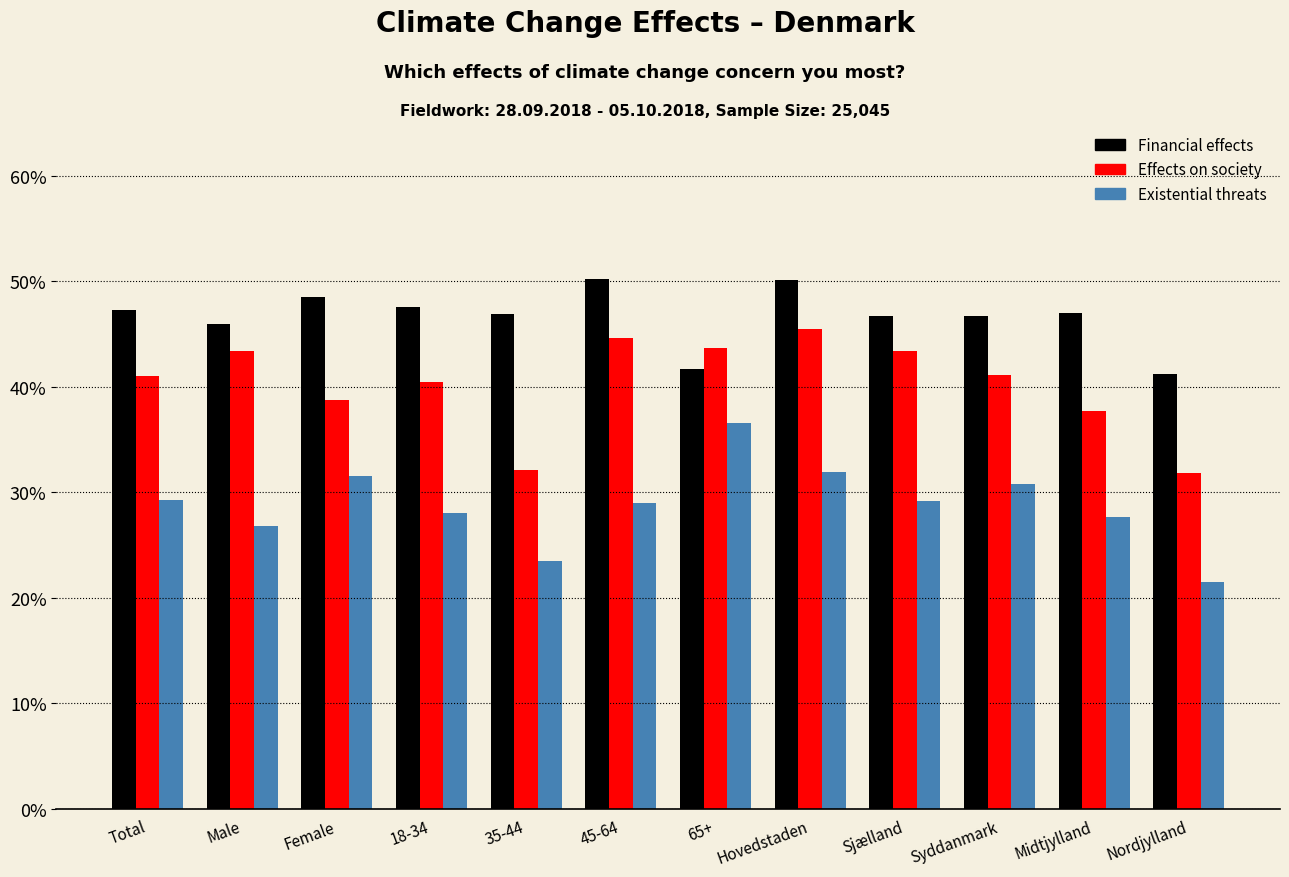

Are the bars horizontal?

No